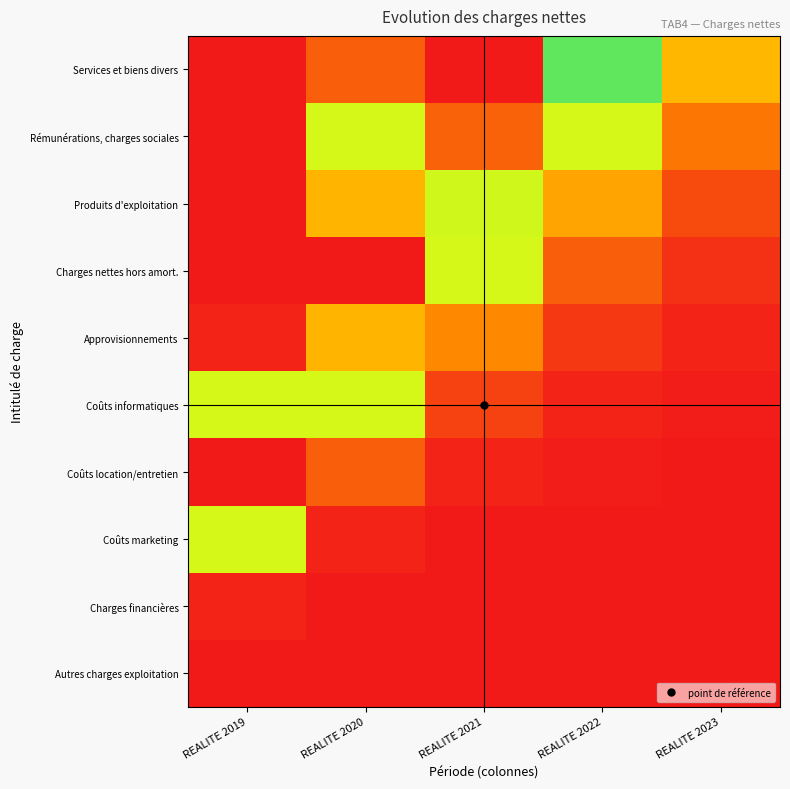

What is the total value across all series at REALITE 2021?

3.1